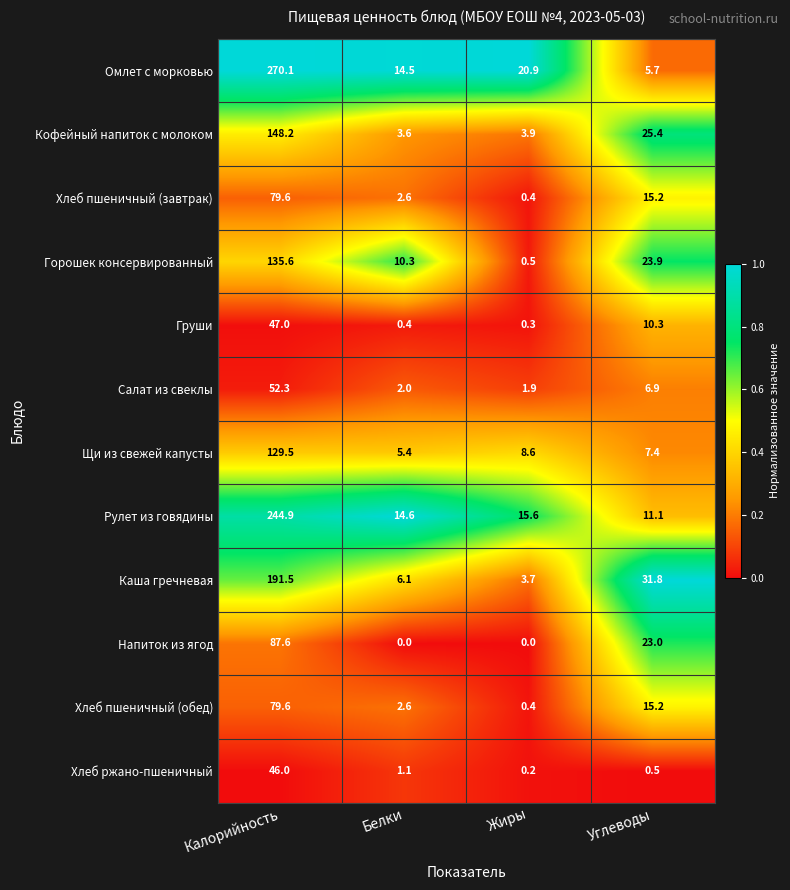

List the labels in order of Хлеб ржано-пшеничный value, smallest first.

Жиры, Углеводы, Белки, Калорийность